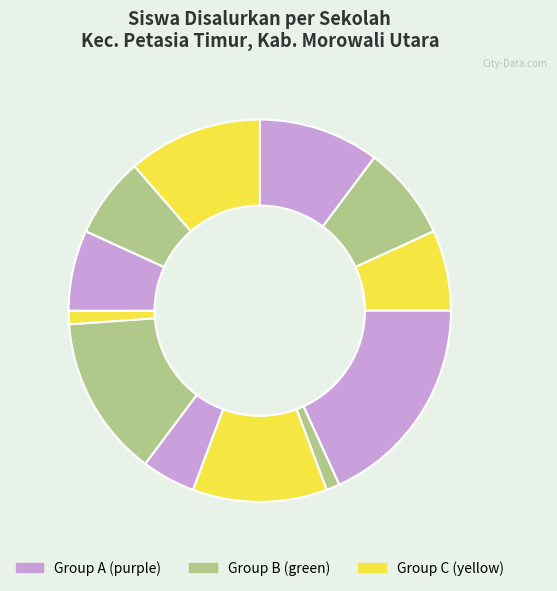

How many slices are in this pie chart?

12